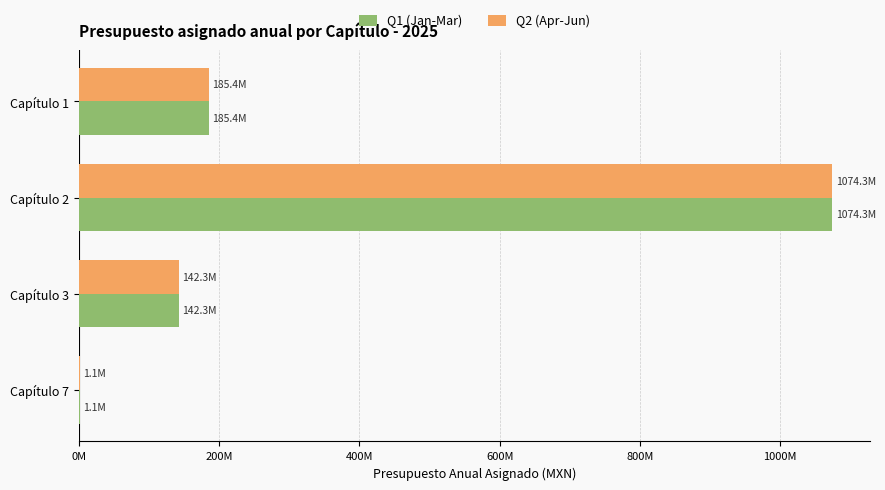

How many values in the Q1 (Jan-Mar) series are below 185378708?

2